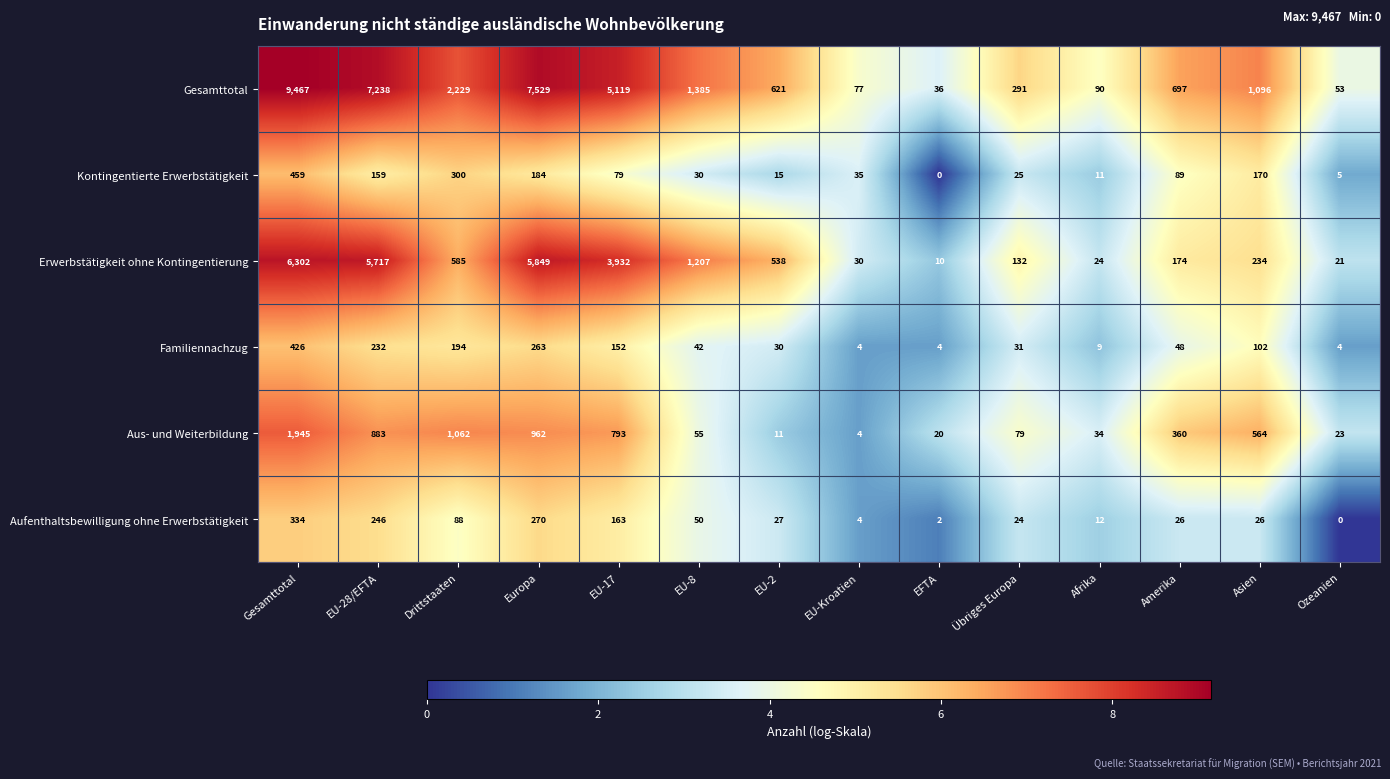

What is the sum of all Familiennachzug values?

1541